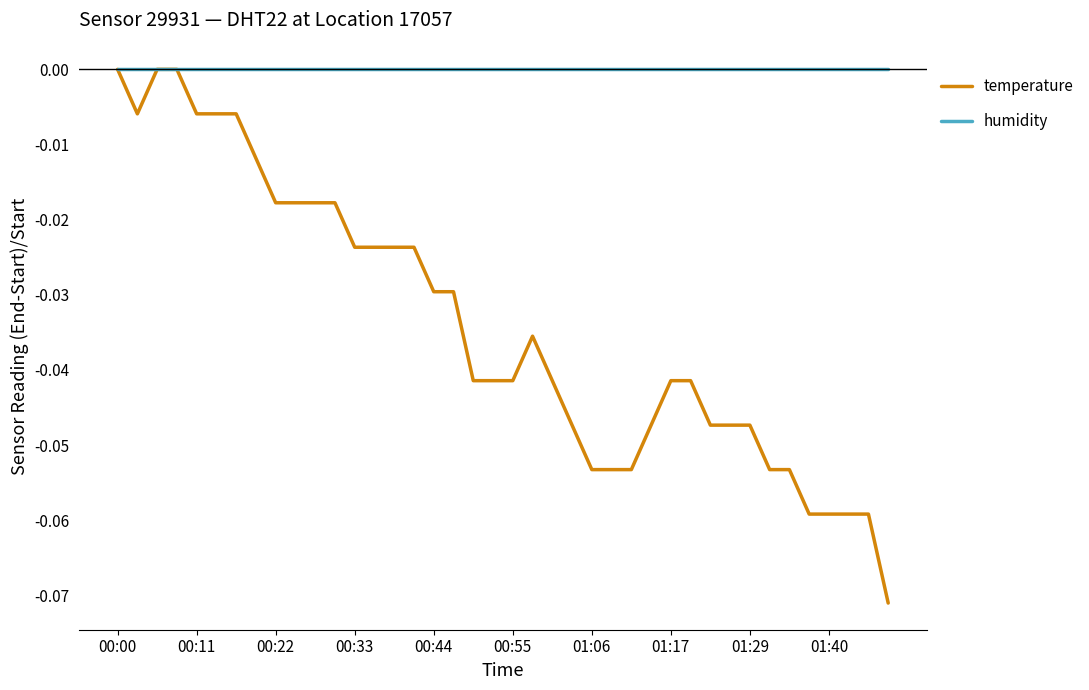

Rank the series by their average value, from lowest to highest.

temperature, humidity